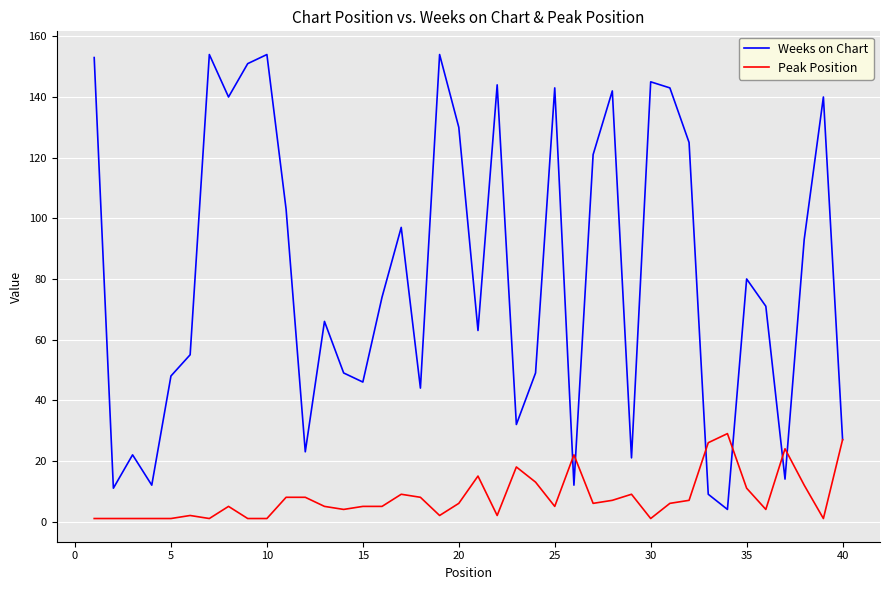

Which series has the largest total across all categories?

Weeks on Chart